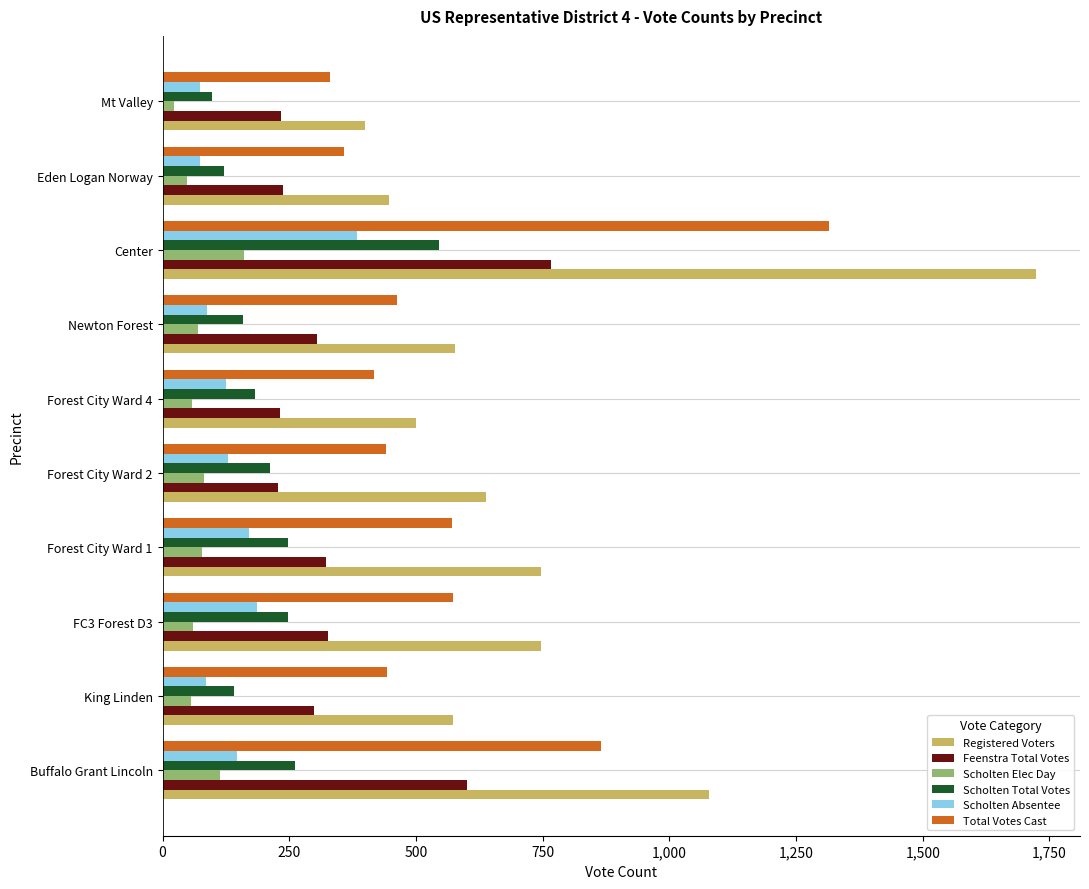

The value of Registered Voters at King Linden is 189. True or false?

False